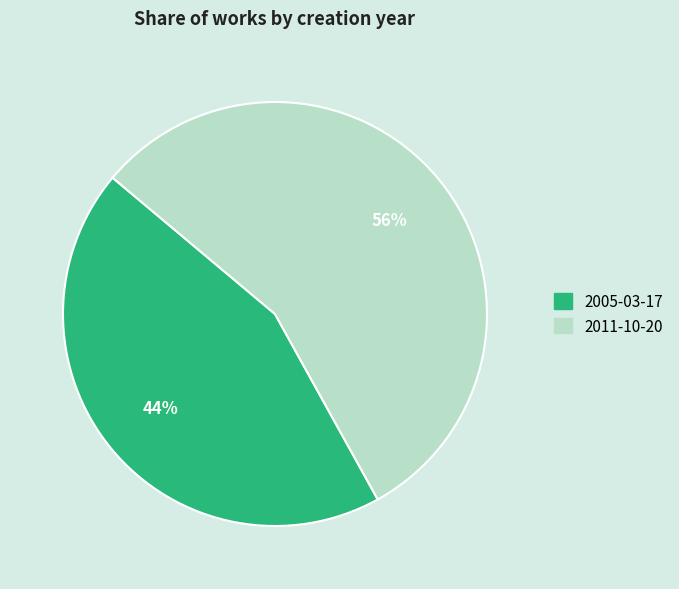

Do 2011-10-20 and 2005-03-17 together represent more than half of the pie?

Yes